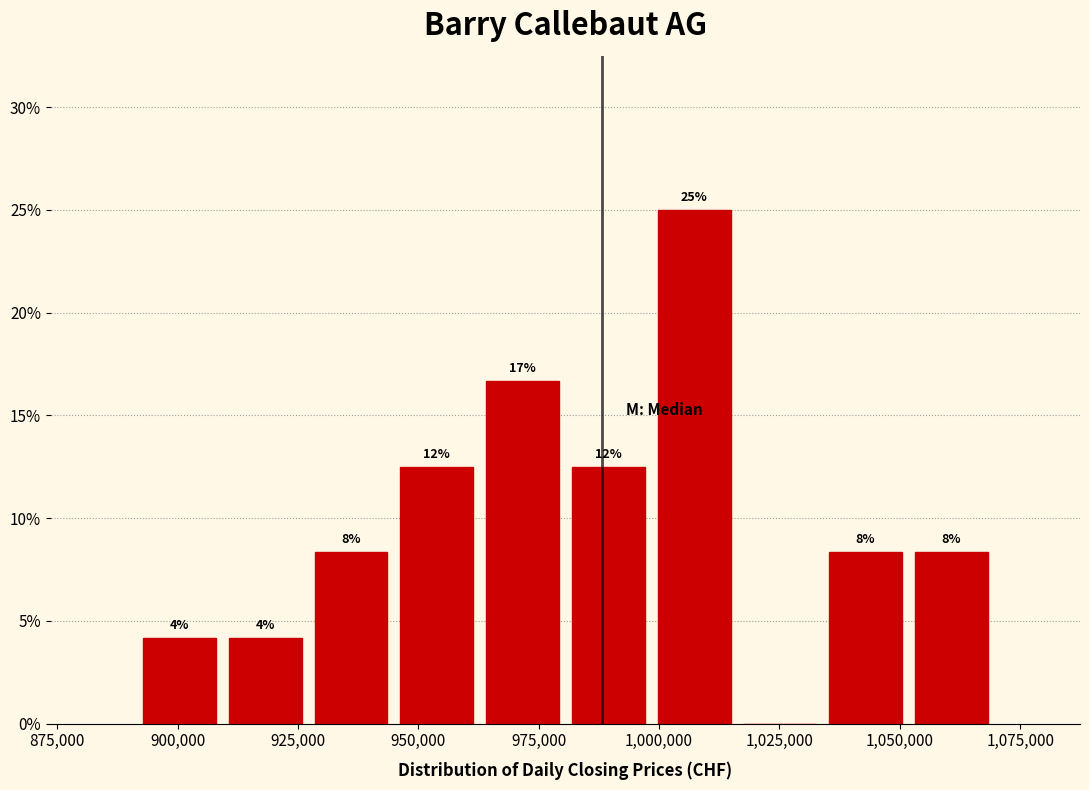

Read against the x-axis, roughly where is the centre of the tallest bar?

1005000